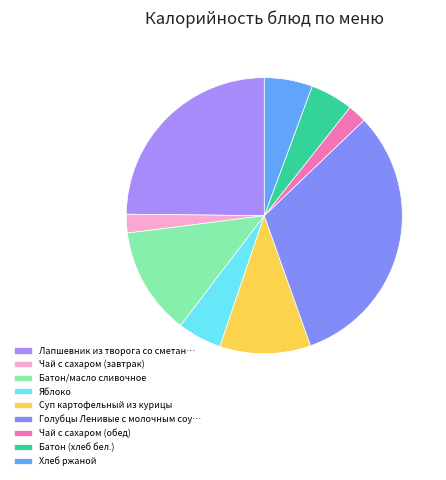

How many segments does this pie chart have?

9